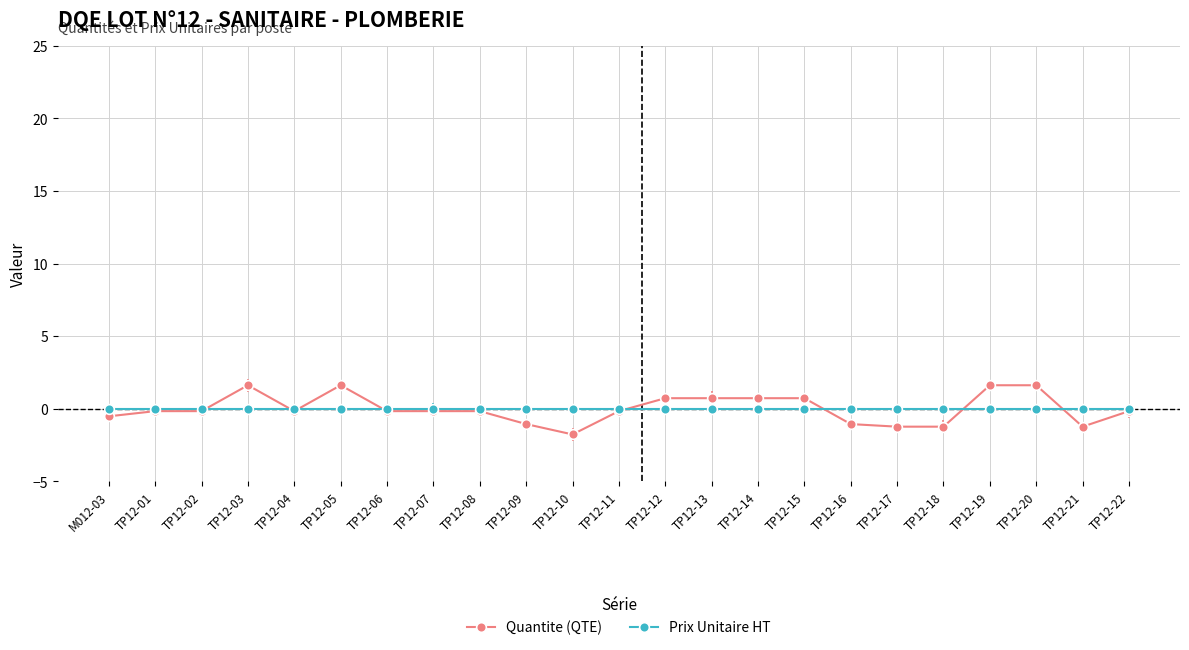

Is the value of Prix Unitaire HT at TP12-10 greater than the value of Quantite (QTE) at TP12-12?

No